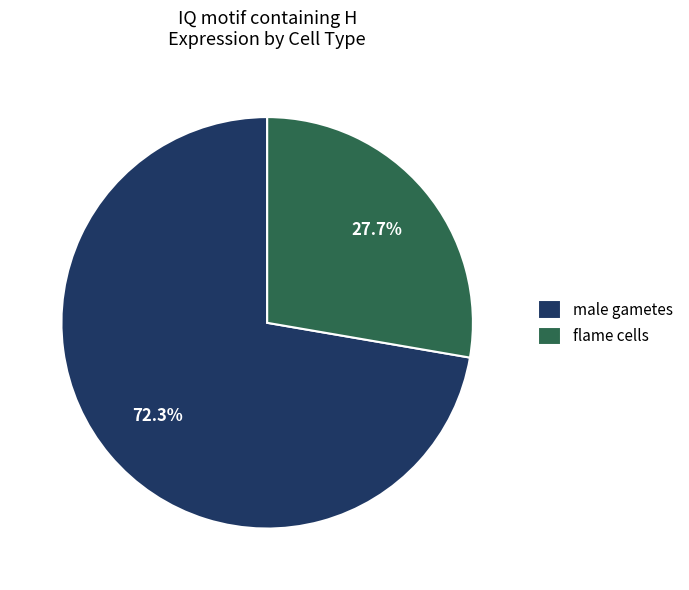

Which slice is the largest?

male gametes